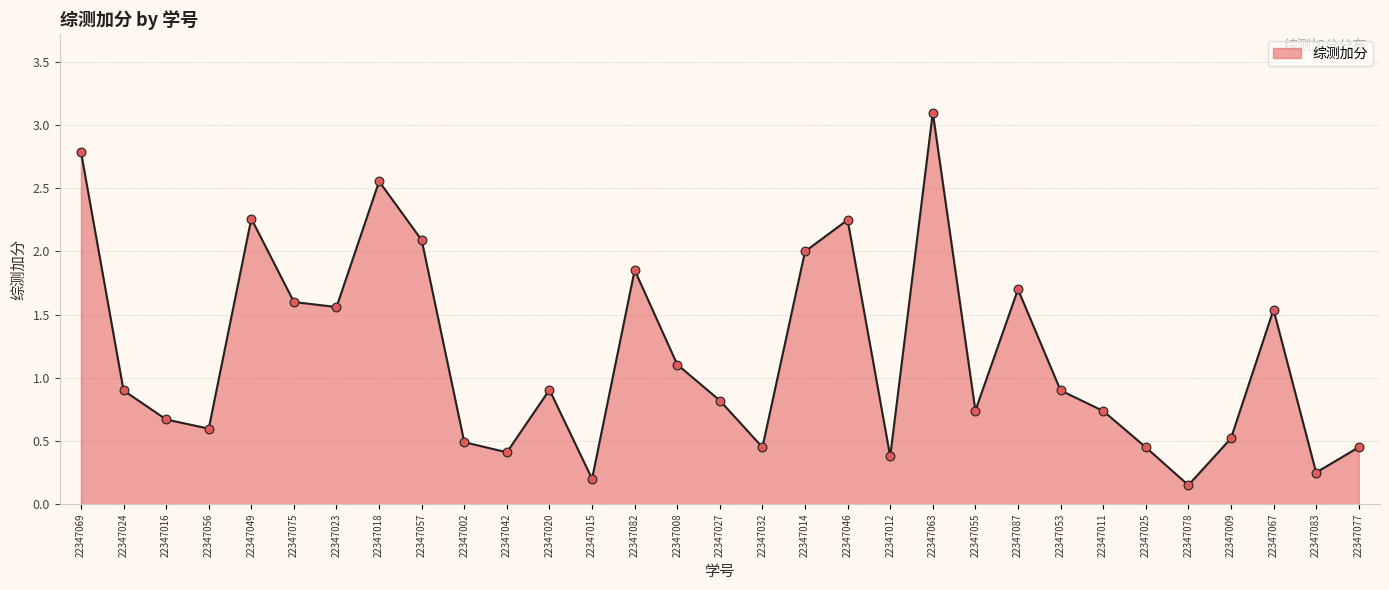

What is the change in value from 22347008 to 22347046?

+1.1